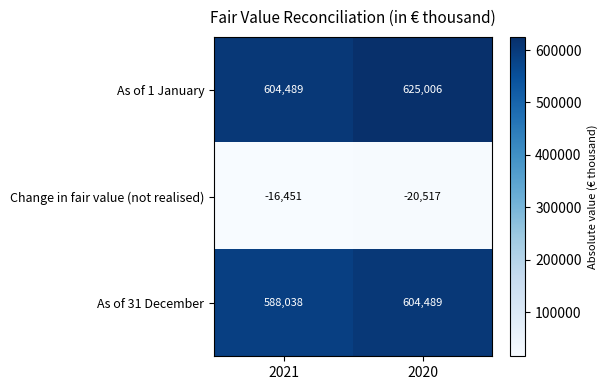

Which series has the largest total across all categories?

As of 1 January